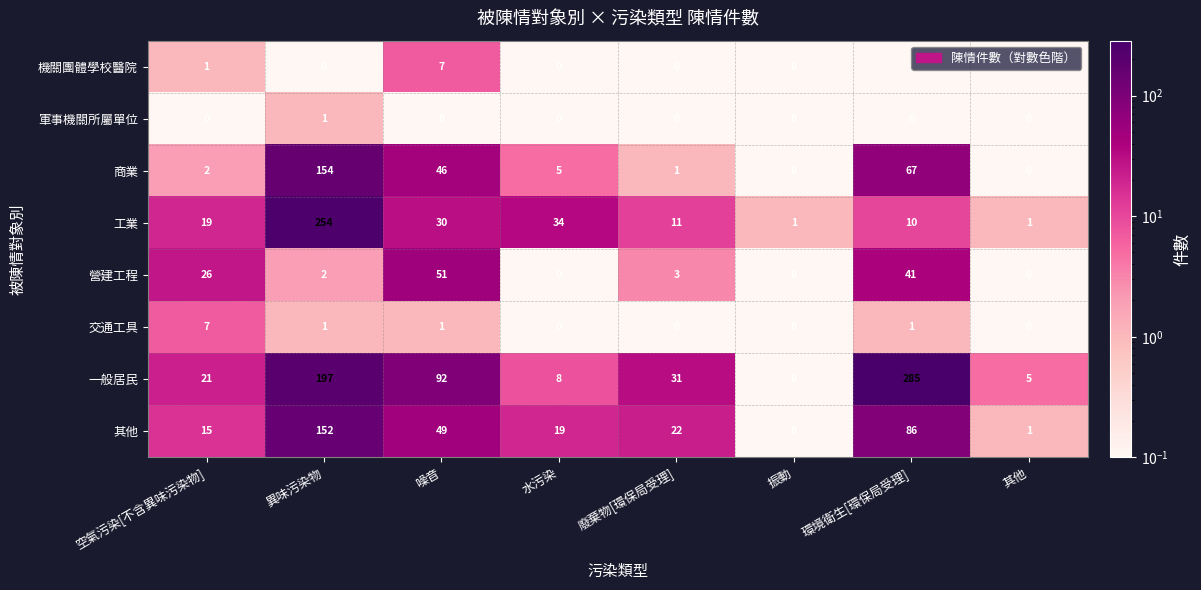

How many positive values does the 機關團體學校醫院 series have?

2